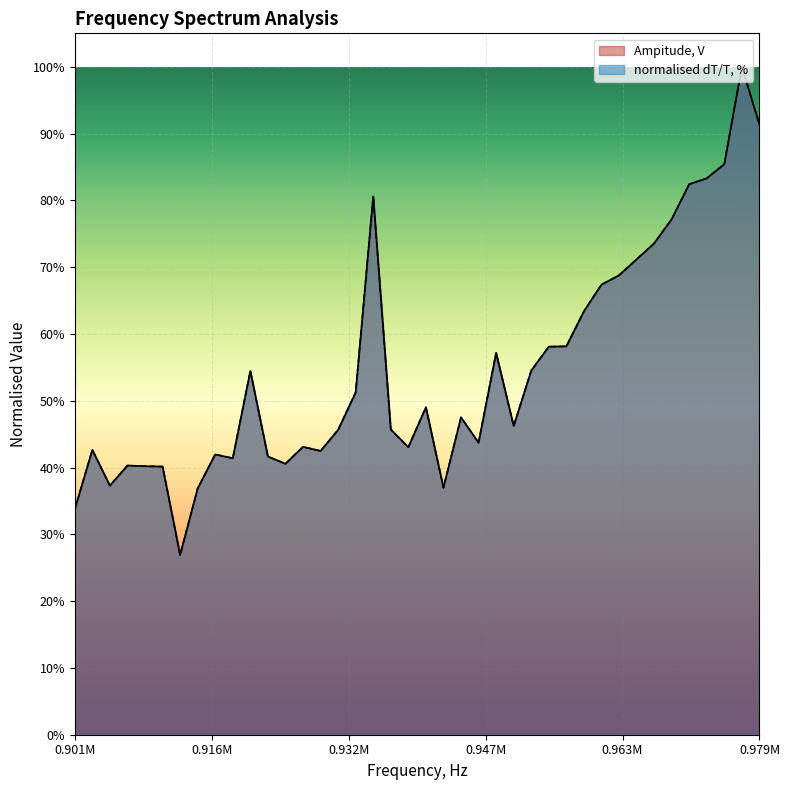

Does the chart display data point markers on the line(s)?

No